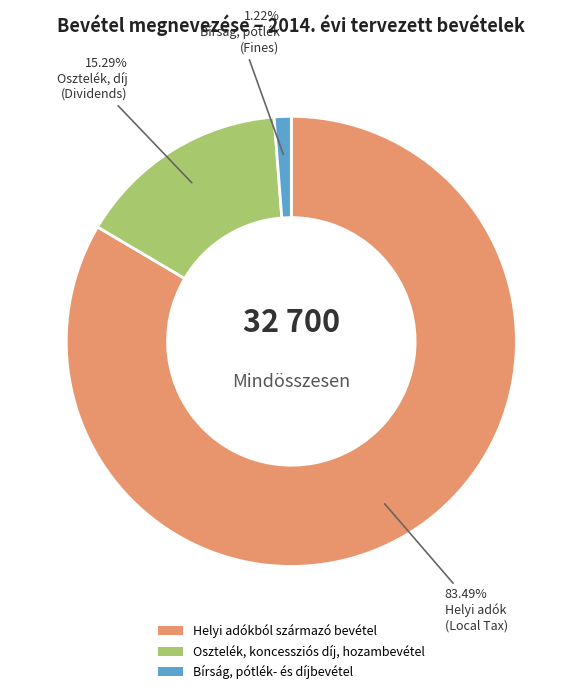

Rank the categories by value from lowest to highest.

Bírság, pótlék- és díjbevétel, Osztelék, koncessziós díj, hozambevétel, Helyi adókból származó bevétel